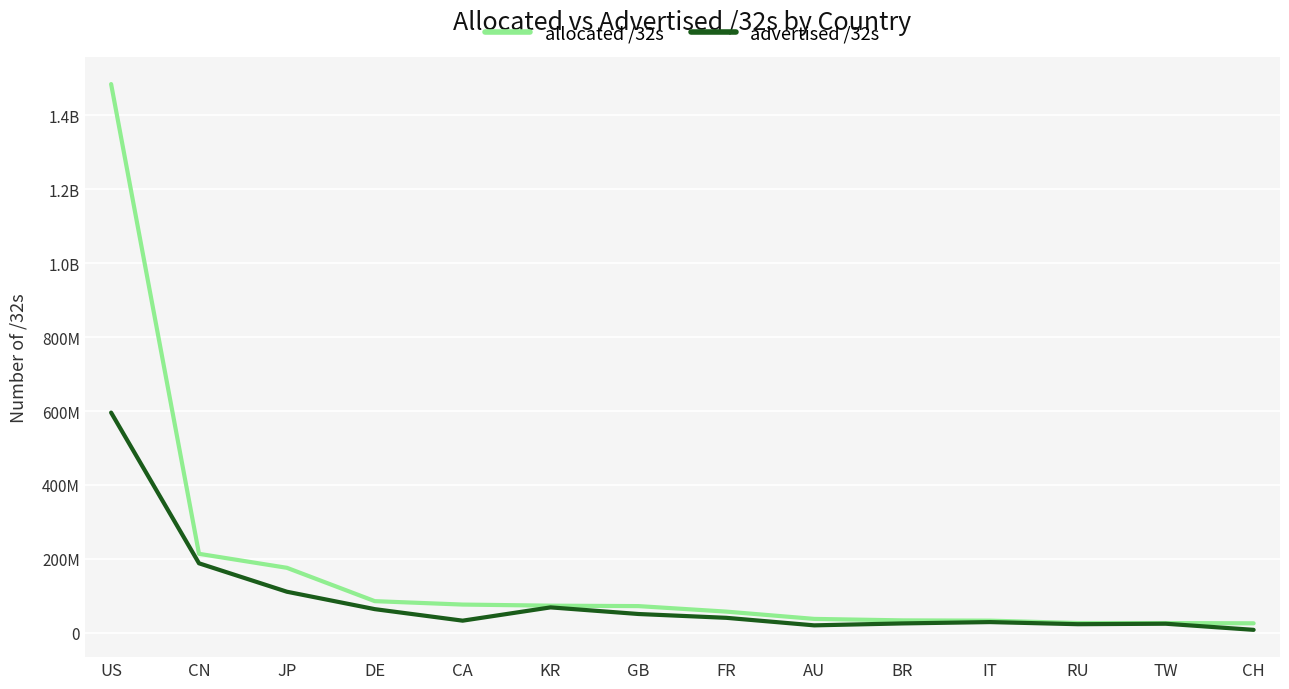

What is the spread (max minus min) of values at RU?

3150024